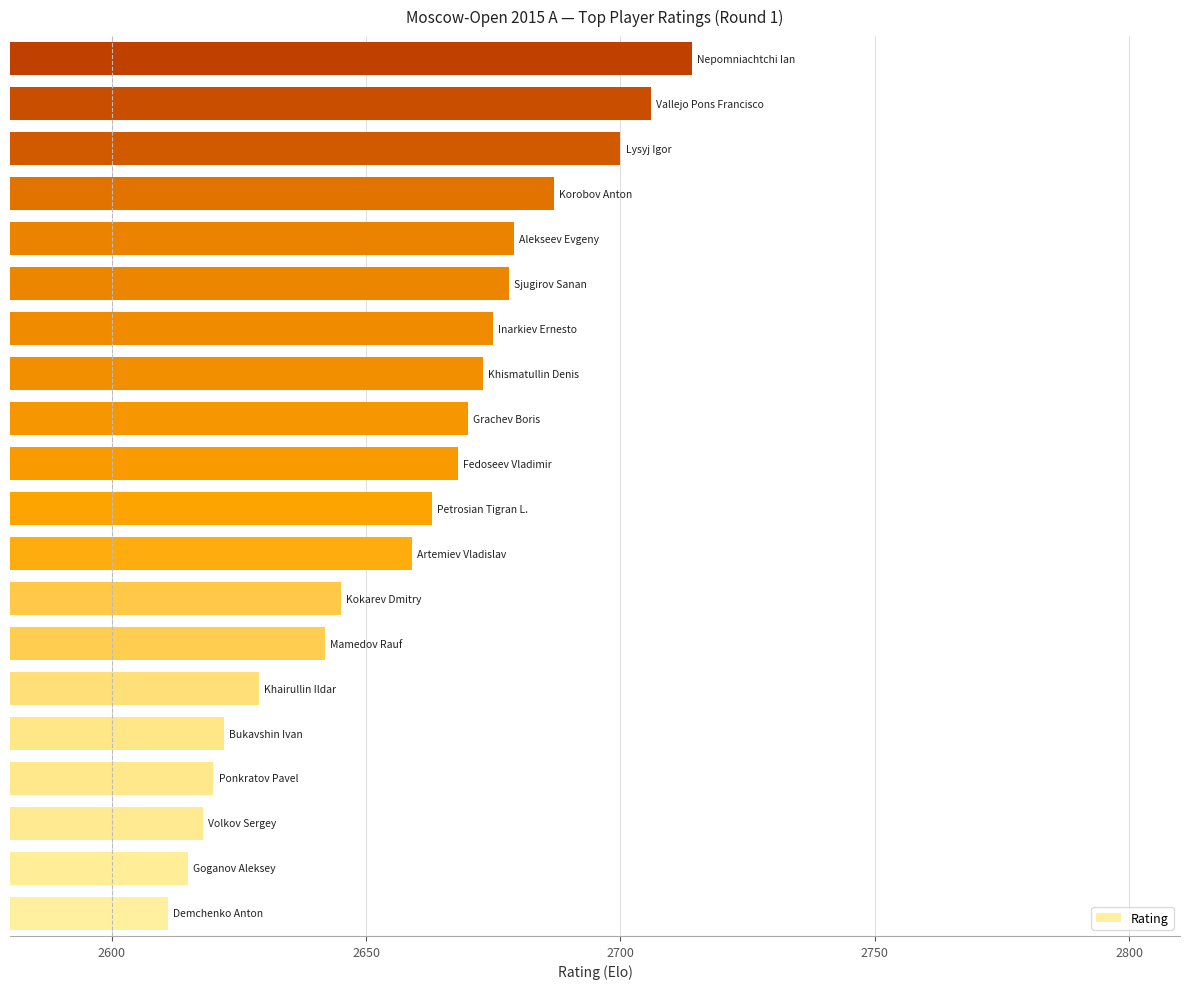

What is the minimum value shown in the chart?

2611